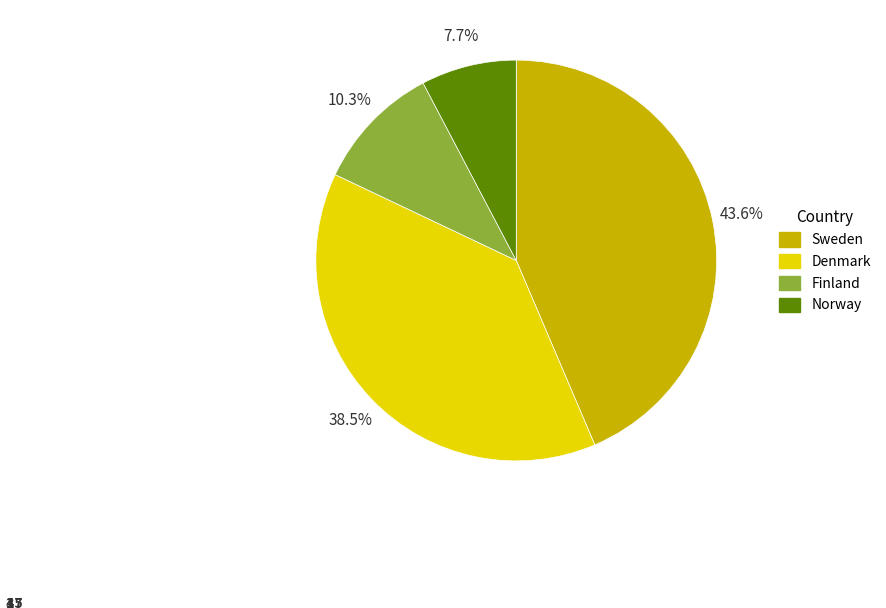

How many segments does this pie chart have?

4